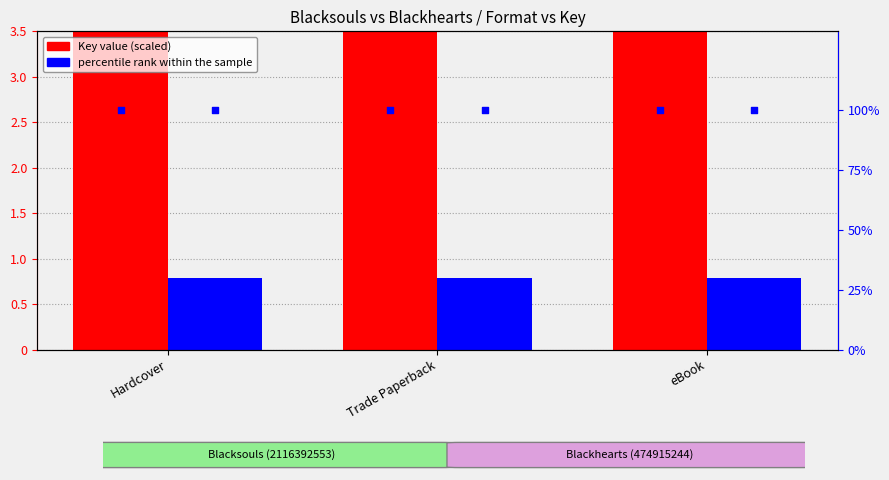

At how many categories does at least one series exceed 39?

3